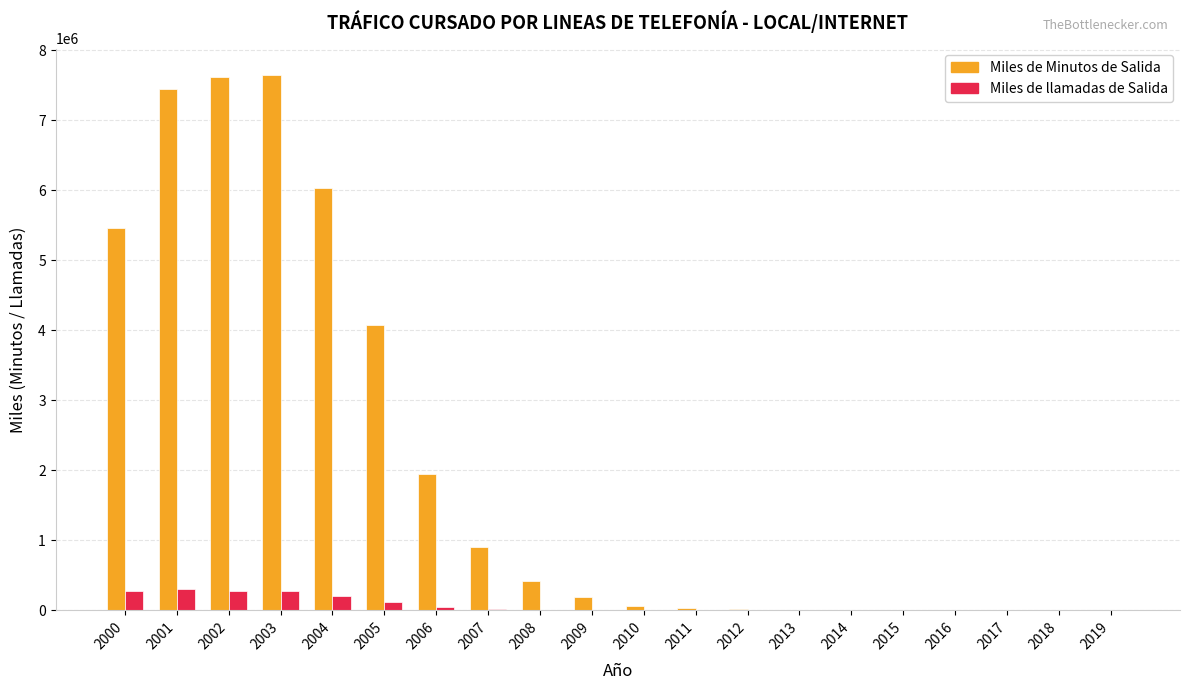

True or false: Miles de Minutos de Salida has a value of 64339.7 at 2010.

True